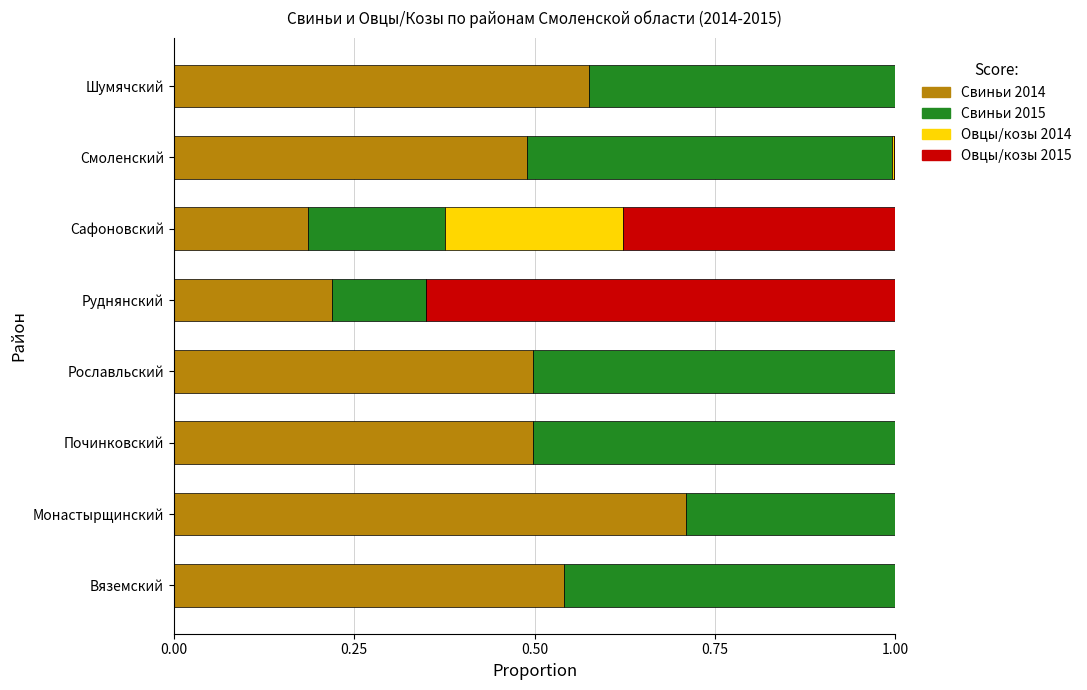

What is the total value across all series at Шумячский?

1.0